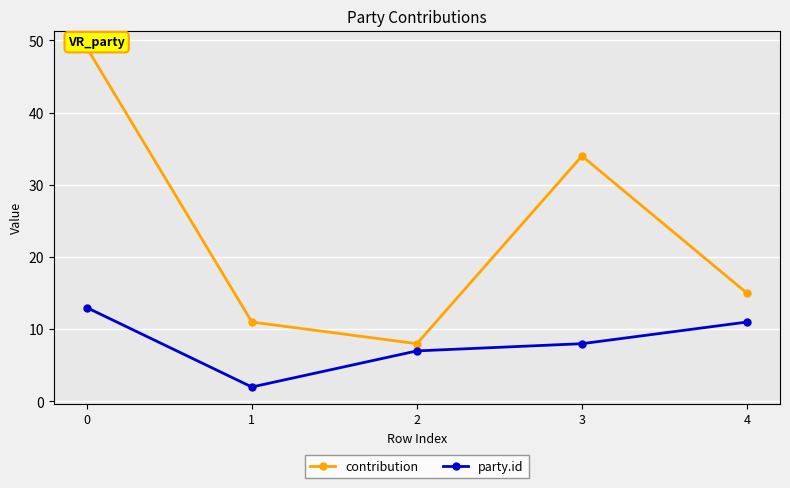

Rank the categories by party.id value from highest to lowest.

0, 4, 3, 2, 1